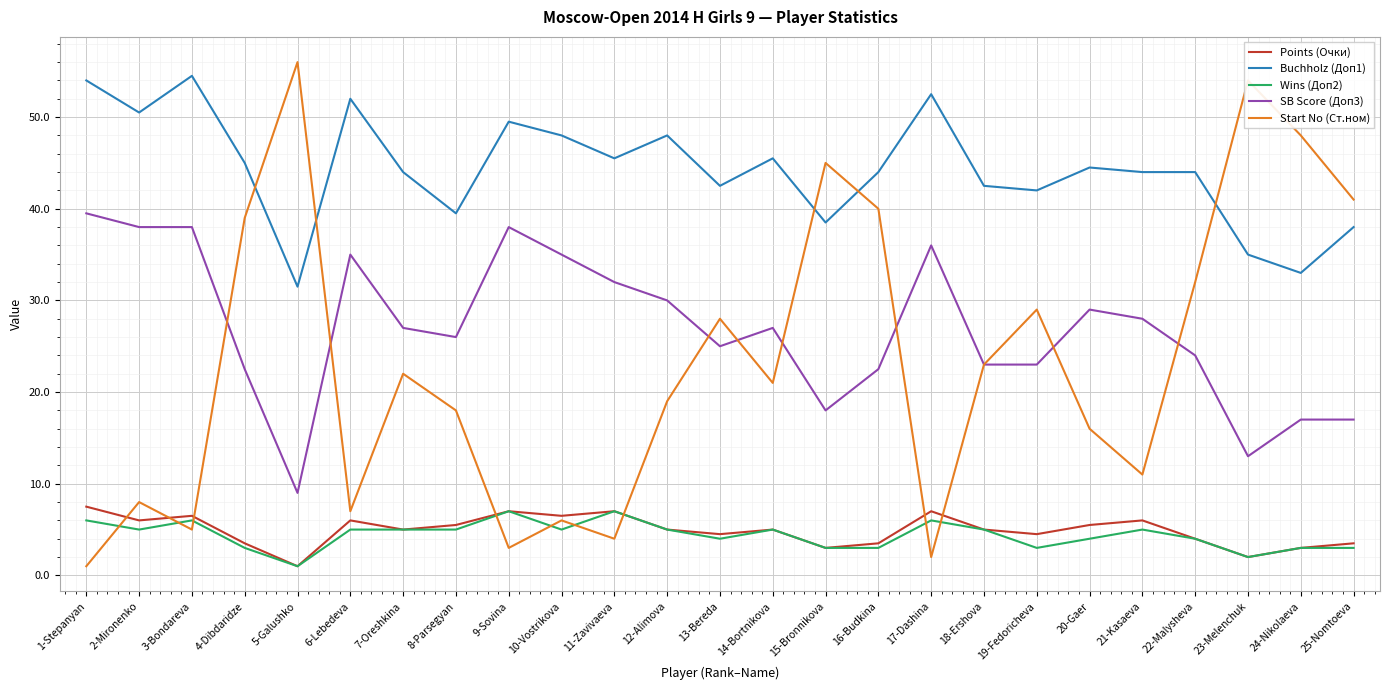

Reading left to right, transcribe all the data shown in this chart.

Points (Очки): 1-Stepanyan=7.5	2-Mironenko=6.0	3-Bondareva=6.5	4-Dibdaridze=3.5	5-Galushko=1.0	6-Lebedeva=6.0	7-Oreshkina=5.0	8-Parsegyan=5.5	9-Sovina=7.0	10-Vostrikova=6.5	11-Zavivaeva=7.0	12-Alimova=5.0	13-Bereda=4.5	14-Bortnikova=5.0	15-Bronnikova=3.0	16-Budkina=3.5	17-Dashina=7.0	18-Ershova=5.0	19-Fedoricheva=4.5	20-Gaer=5.5	21-Kasaeva=6.0	22-Malysheva=4.0	23-Melenchuk=2.0	24-Nikolaeva=3.0	25-Nomtoeva=3.5
Buchholz (Доп1): 1-Stepanyan=54.0	2-Mironenko=50.5	3-Bondareva=54.5	4-Dibdaridze=45.0	5-Galushko=31.5	6-Lebedeva=52.0	7-Oreshkina=44.0	8-Parsegyan=39.5	9-Sovina=49.5	10-Vostrikova=48.0	11-Zavivaeva=45.5	12-Alimova=48.0	13-Bereda=42.5	14-Bortnikova=45.5	15-Bronnikova=38.5	16-Budkina=44.0	17-Dashina=52.5	18-Ershova=42.5	19-Fedoricheva=42.0	20-Gaer=44.5	21-Kasaeva=44.0	22-Malysheva=44.0	23-Melenchuk=35.0	24-Nikolaeva=33.0	25-Nomtoeva=38.0
Wins (Доп2): 1-Stepanyan=6.0	2-Mironenko=5.0	3-Bondareva=6.0	4-Dibdaridze=3.0	5-Galushko=1.0	6-Lebedeva=5.0	7-Oreshkina=5.0	8-Parsegyan=5.0	9-Sovina=7.0	10-Vostrikova=5.0	11-Zavivaeva=7.0	12-Alimova=5.0	13-Bereda=4.0	14-Bortnikova=5.0	15-Bronnikova=3.0	16-Budkina=3.0	17-Dashina=6.0	18-Ershova=5.0	19-Fedoricheva=3.0	20-Gaer=4.0	21-Kasaeva=5.0	22-Malysheva=4.0	23-Melenchuk=2.0	24-Nikolaeva=3.0	25-Nomtoeva=3.0
SB Score (Доп3): 1-Stepanyan=39.5	2-Mironenko=38.0	3-Bondareva=38.0	4-Dibdaridze=22.5	5-Galushko=9.0	6-Lebedeva=35.0	7-Oreshkina=27.0	8-Parsegyan=26.0	9-Sovina=38.0	10-Vostrikova=35.0	11-Zavivaeva=32.0	12-Alimova=30.0	13-Bereda=25.0	14-Bortnikova=27.0	15-Bronnikova=18.0	16-Budkina=22.5	17-Dashina=36.0	18-Ershova=23.0	19-Fedoricheva=23.0	20-Gaer=29.0	21-Kasaeva=28.0	22-Malysheva=24.0	23-Melenchuk=13.0	24-Nikolaeva=17.0	25-Nomtoeva=17.0
Start No (Ст.ном): 1-Stepanyan=1.0	2-Mironenko=8.0	3-Bondareva=5.0	4-Dibdaridze=39.0	5-Galushko=56.0	6-Lebedeva=7.0	7-Oreshkina=22.0	8-Parsegyan=18.0	9-Sovina=3.0	10-Vostrikova=6.0	11-Zavivaeva=4.0	12-Alimova=19.0	13-Bereda=28.0	14-Bortnikova=21.0	15-Bronnikova=45.0	16-Budkina=40.0	17-Dashina=2.0	18-Ershova=23.0	19-Fedoricheva=29.0	20-Gaer=16.0	21-Kasaeva=11.0	22-Malysheva=32.0	23-Melenchuk=54.0	24-Nikolaeva=48.0	25-Nomtoeva=41.0